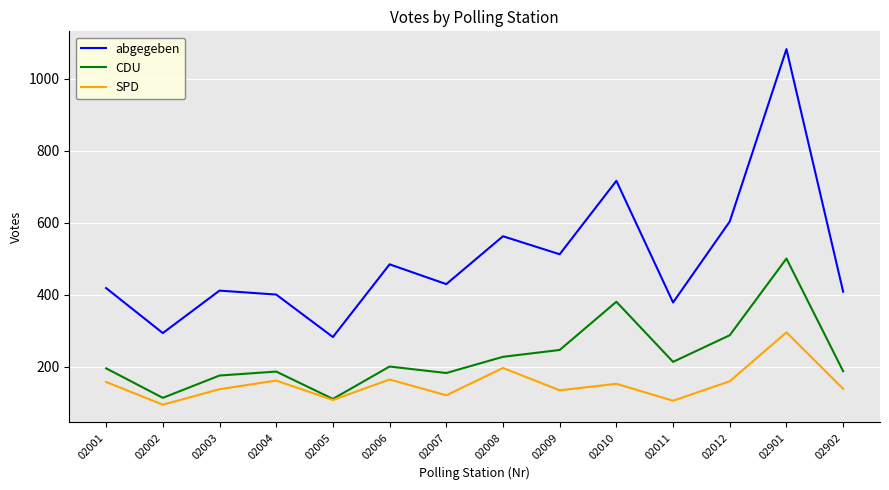

How many values in the abgegeben series are below 429?

7